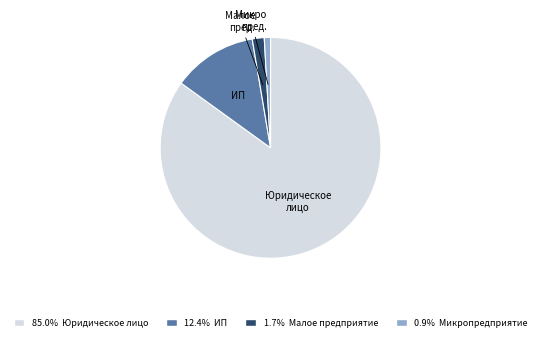

Count the number of slices in the pie.

4